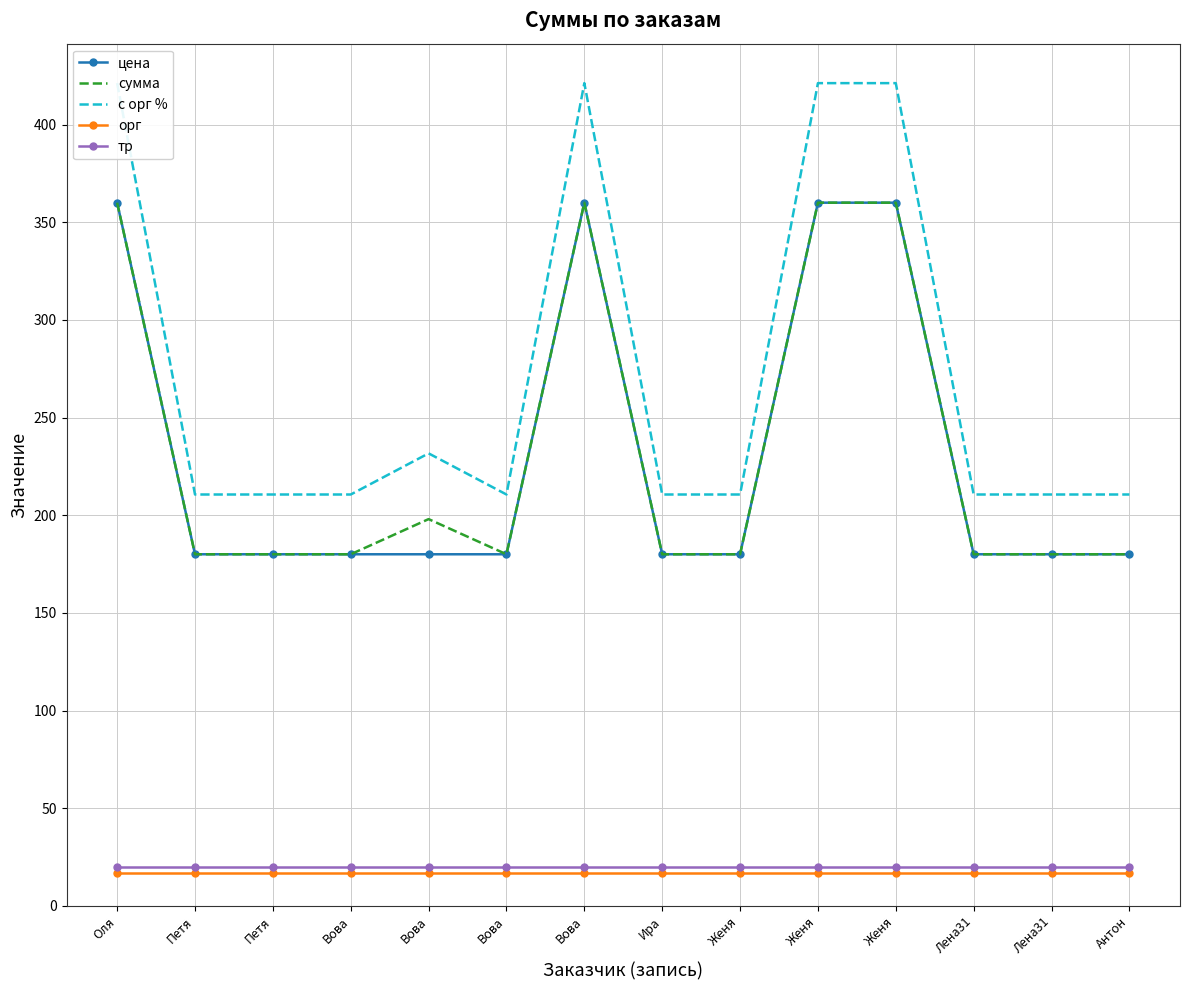

List the labels in order of сумма value, largest first.

Оля, Вова, Женя, Женя, Вова, Петя, Петя, Вова, Вова, Ира, Женя, Лена31, Лена31, Антон